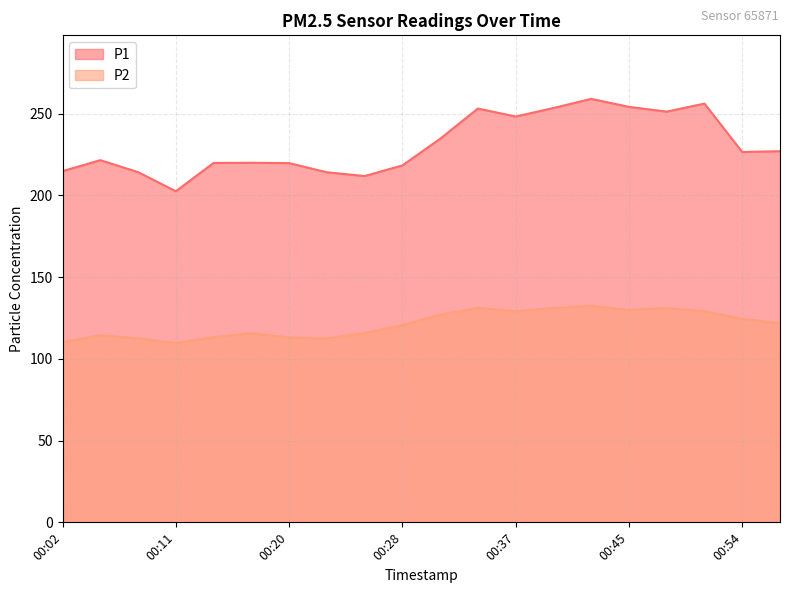

At which label does P2 first exceed 121?

00:31